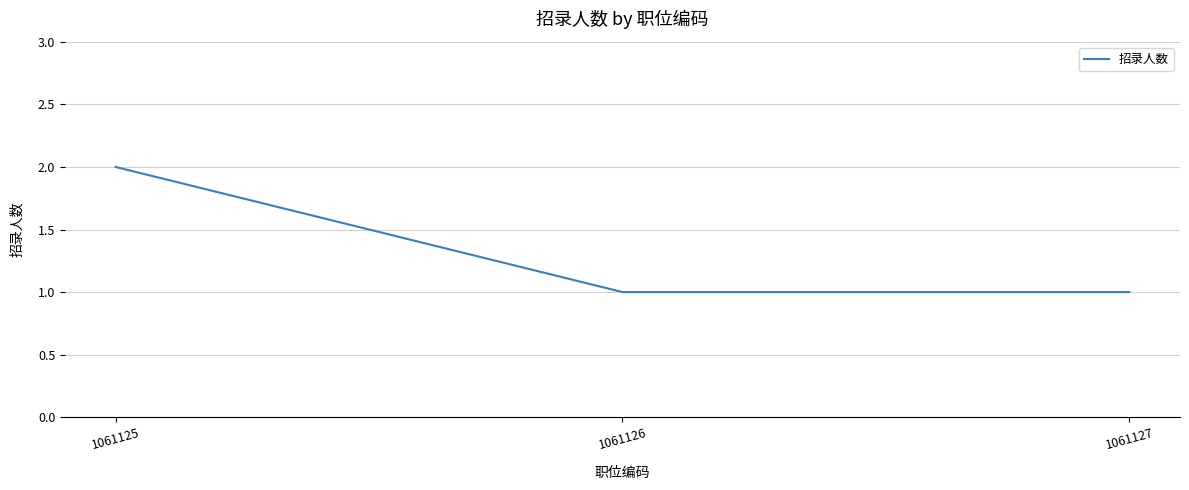

Which category has the highest value across all series?

1061125